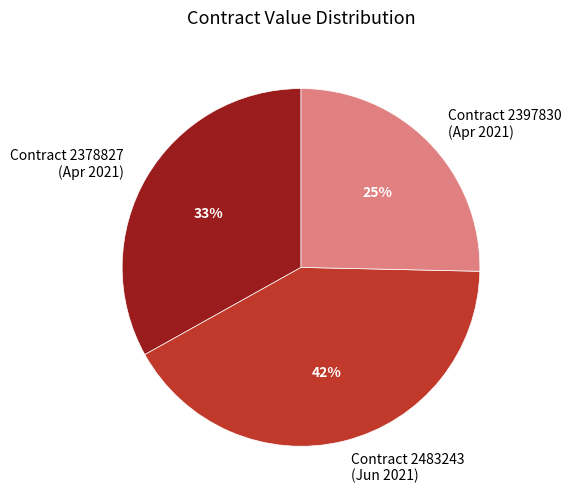

How many slices are in this pie chart?

3